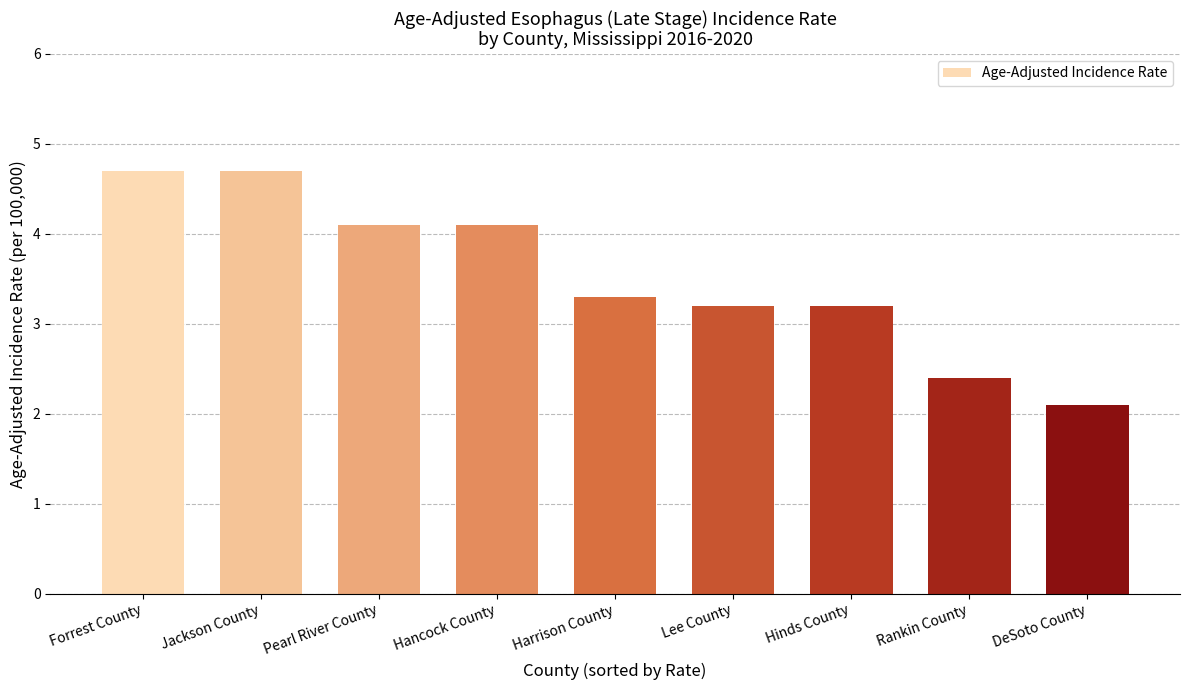

Reading left to right, extract all data points from this chart.

Forrest County=4.7	Jackson County=4.7	Pearl River County=4.1	Hancock County=4.1	Harrison County=3.3	Lee County=3.2	Hinds County=3.2	Rankin County=2.4	DeSoto County=2.1